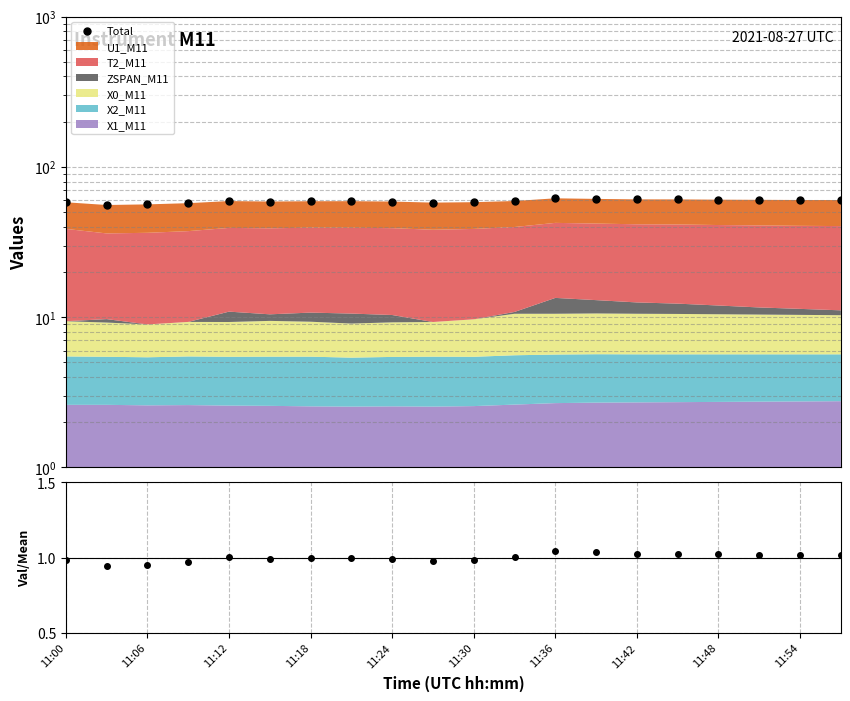

Which series has the largest total across all categories?

Total